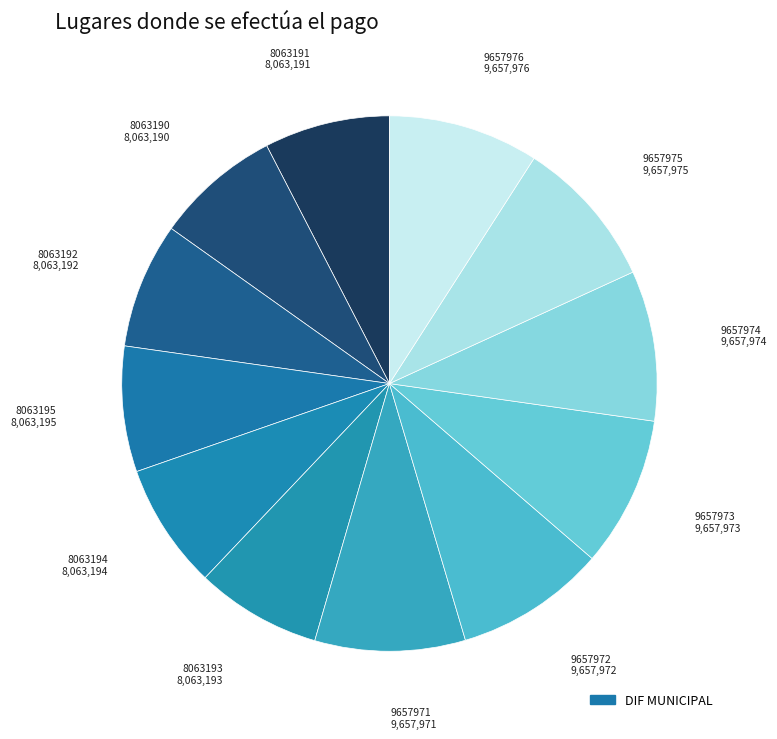

How many segments does this pie chart have?

12